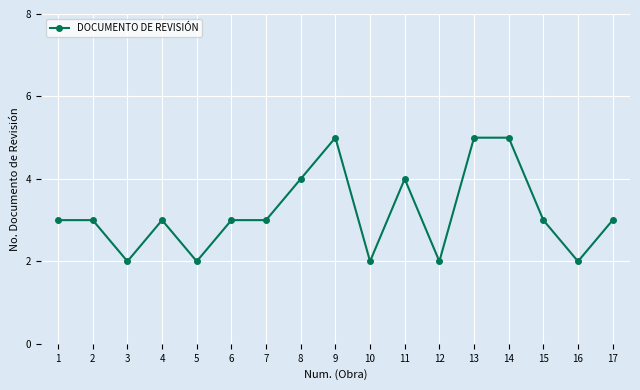

True or false: the data has more than 0 interior local peaks.

True